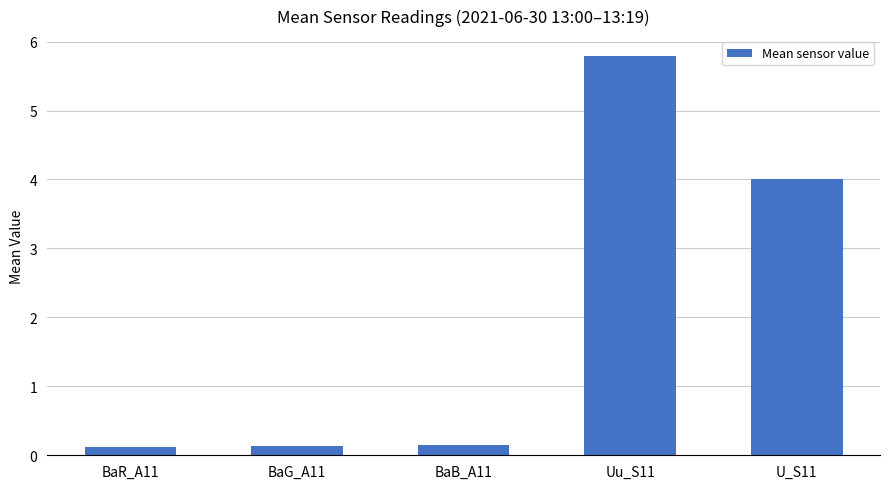

What is the value of the 2nd bar from the left?

0.1